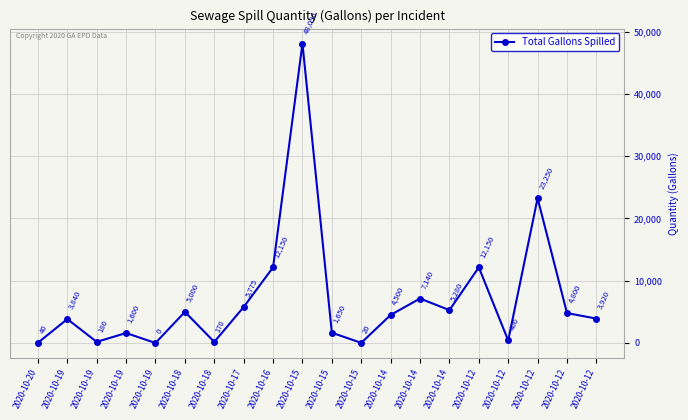

What is the sum of the values at 2020-10-20 and 2020-10-19?

1640